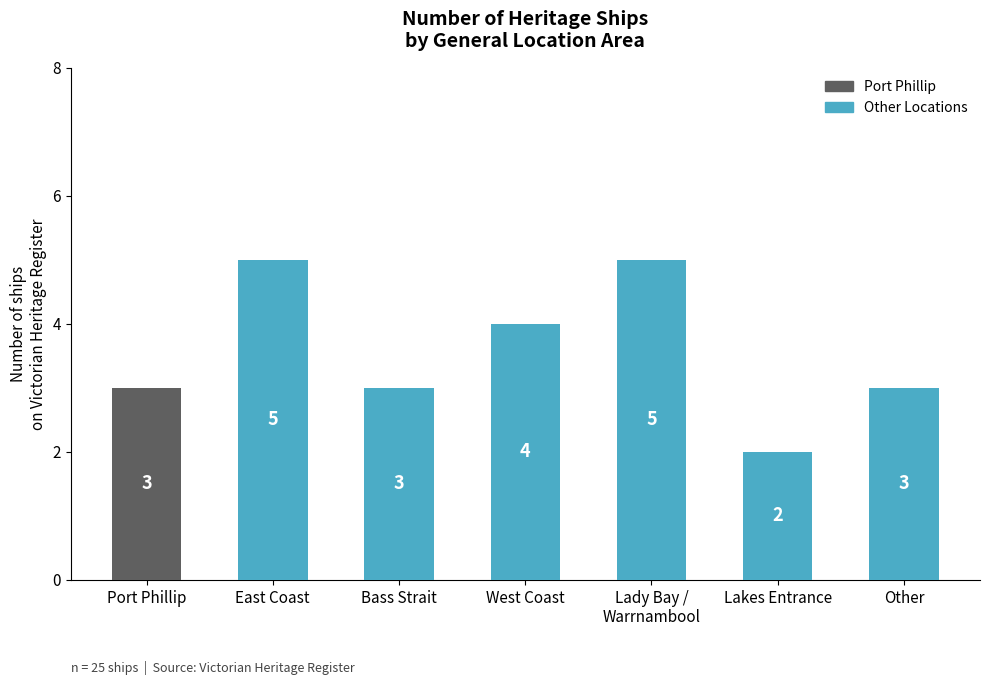

At which label does the data first exceed 3?

East Coast